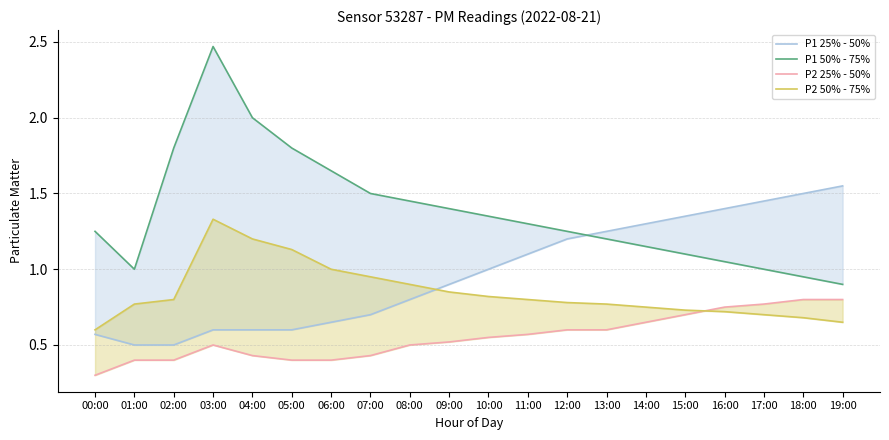

What is the approximate value of P1 50% - 75% at 15:00?

1.1